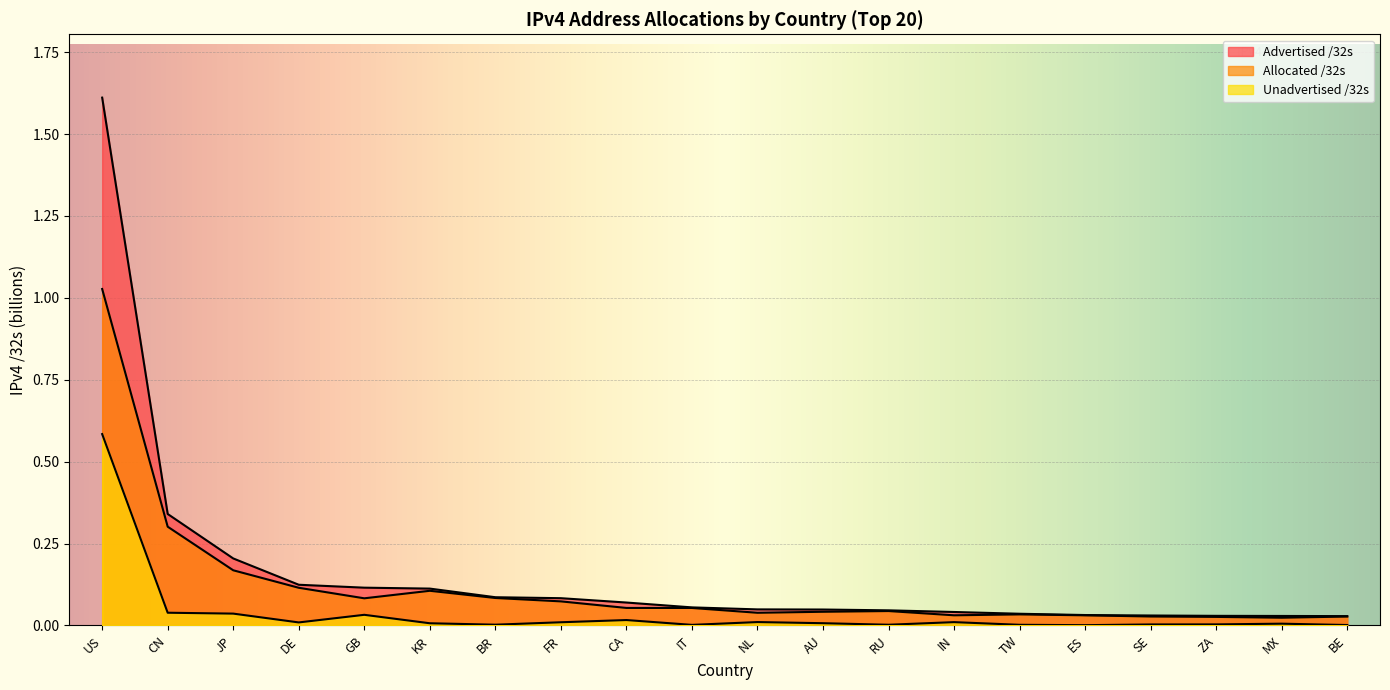

Is the value of Allocated /32s at DE greater than the value of Unadvertised /32s at US?

No